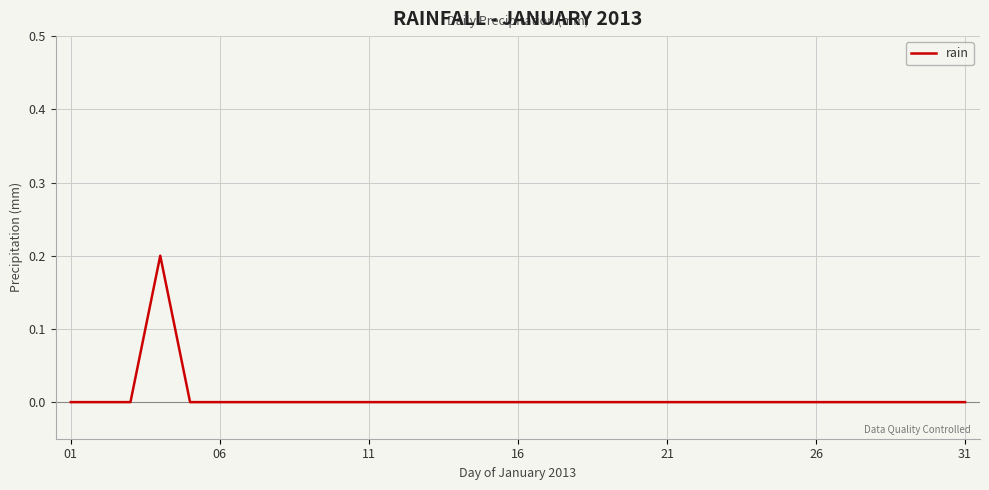

What is the maximum value shown in the chart?

0.2